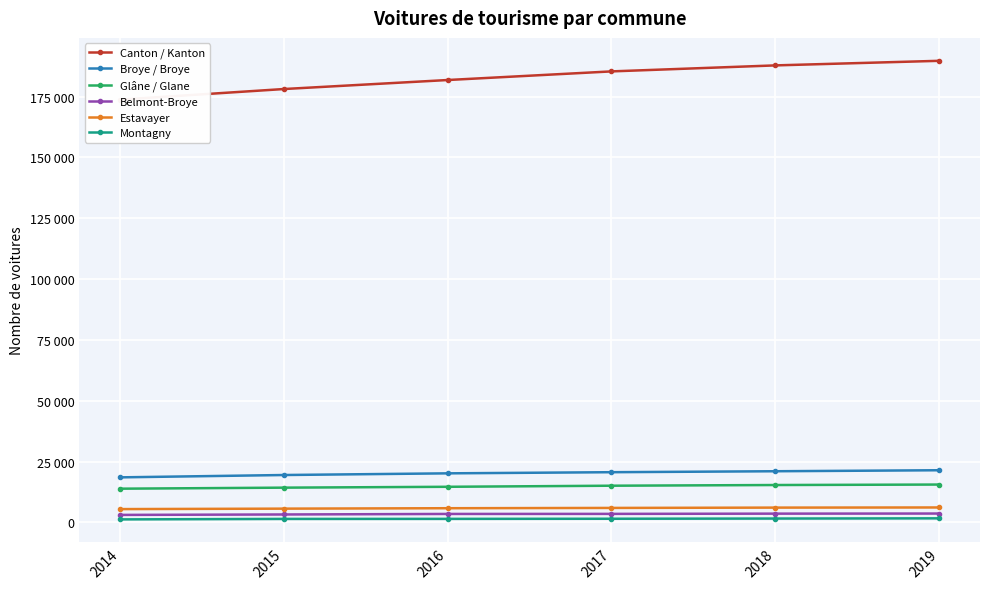

True or false: Belmont-Broye and Montagny intersect in this chart.

False